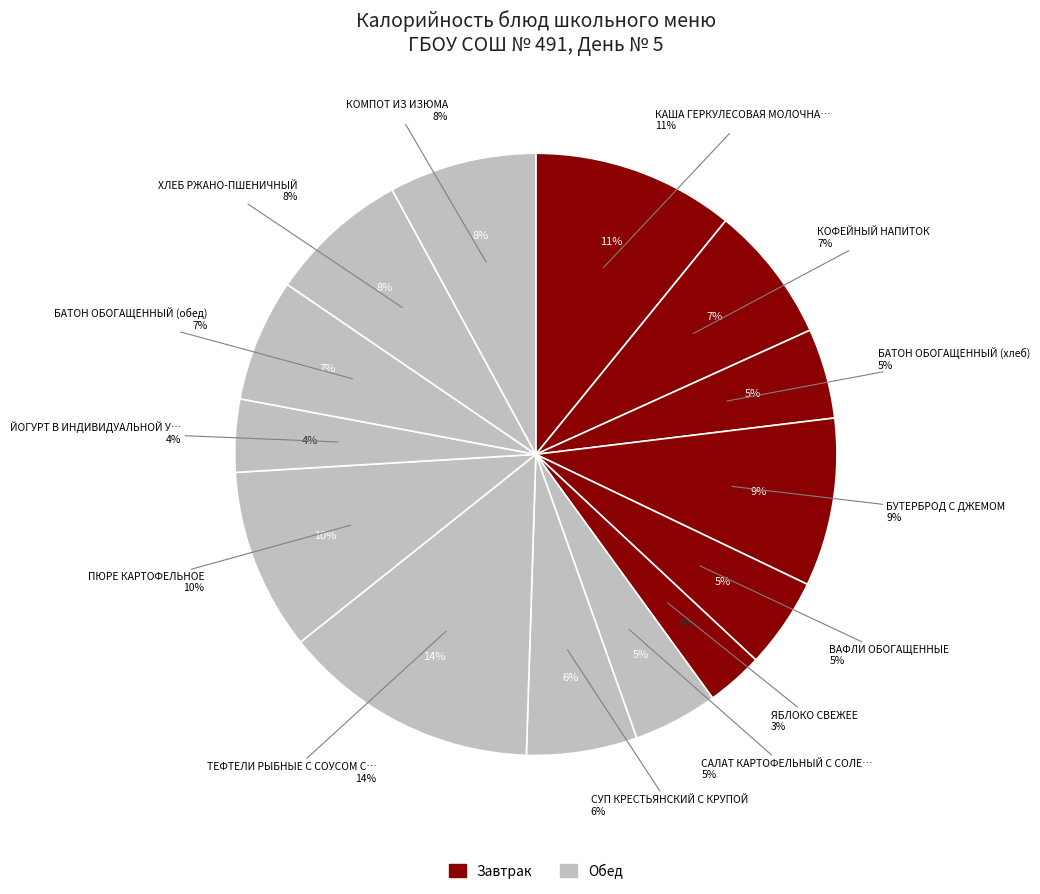

How many segments does this pie chart have?

14